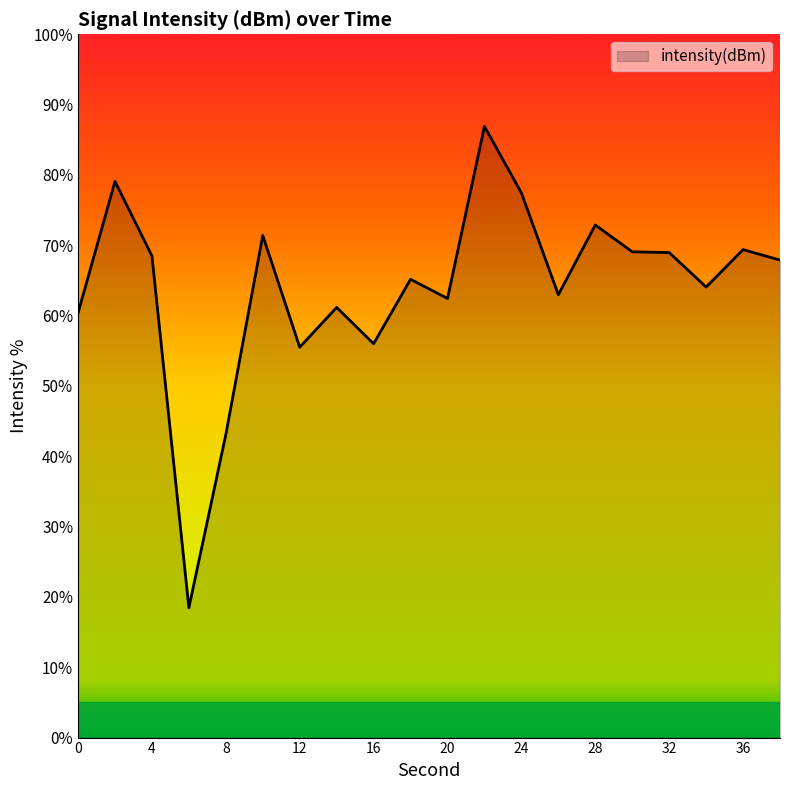

Does the chart display data point markers on the line(s)?

No